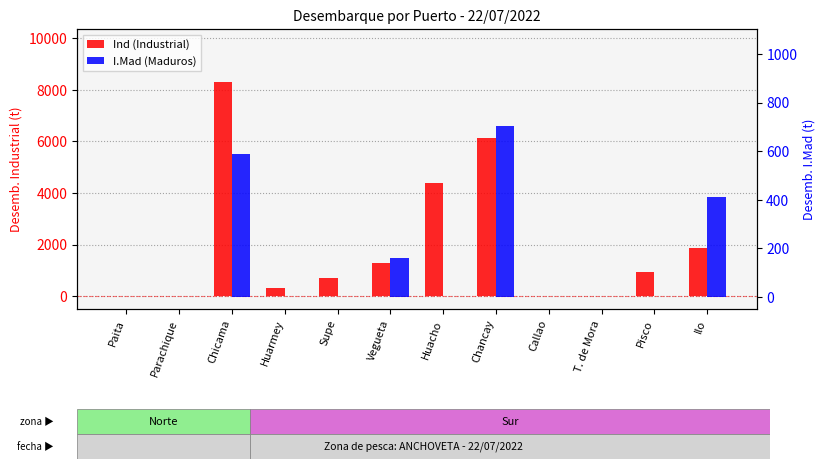

What is the average value of the Ind (Industrial) series?

1993.0